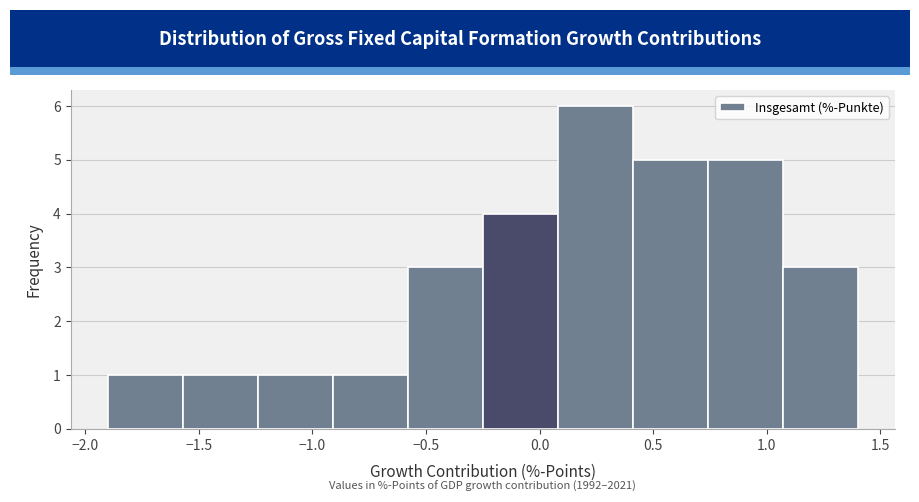

Which range on the x-axis has the tallest bar?

0.08 to 0.41